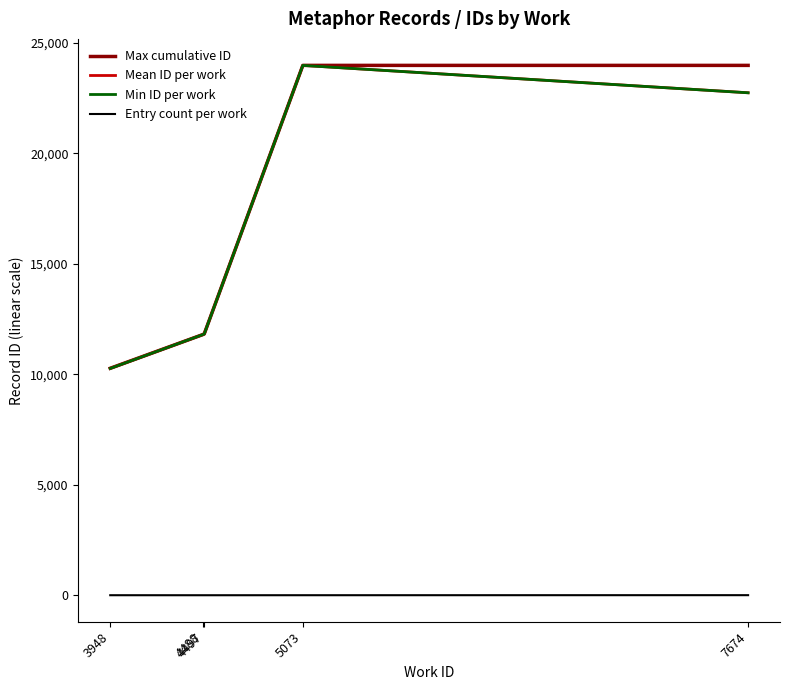

Which series changed the most between 3948 and 7674?

Max cumulative ID